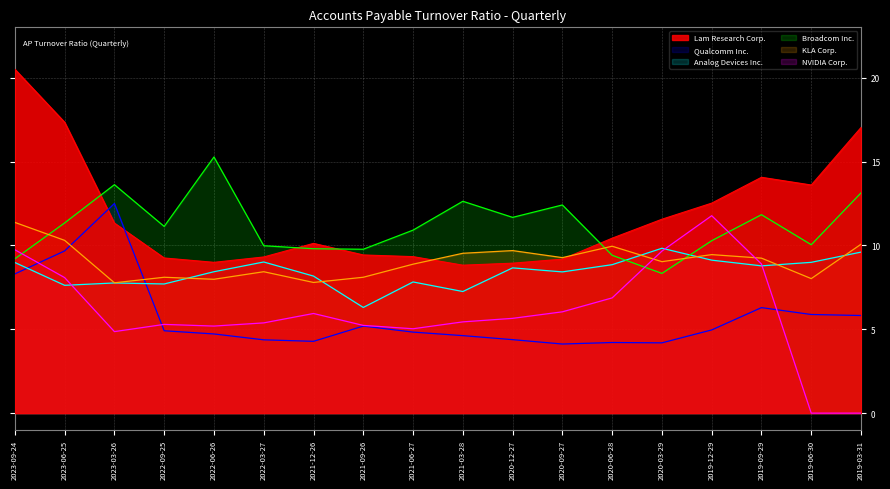

At which category does the chart reach its minimum across all series?

2019-06-30